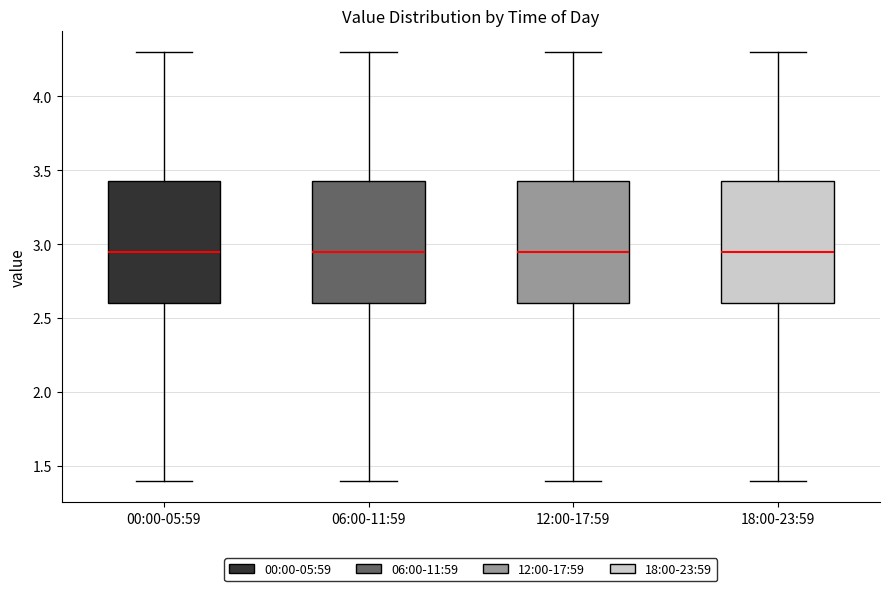

Reading left to right, read every box against the y-axis: the position of its median line, the range the box covers, and the ends of its whiskers. The values are not printed on the chart, so give them approximately, as read against the axis.

00:00-05:59: median 2.95, box 2.60 to 3.45, whiskers 1.40 to 4.30
06:00-11:59: median 2.95, box 2.60 to 3.45, whiskers 1.40 to 4.30
12:00-17:59: median 2.95, box 2.60 to 3.45, whiskers 1.40 to 4.30
18:00-23:59: median 2.95, box 2.60 to 3.45, whiskers 1.40 to 4.30